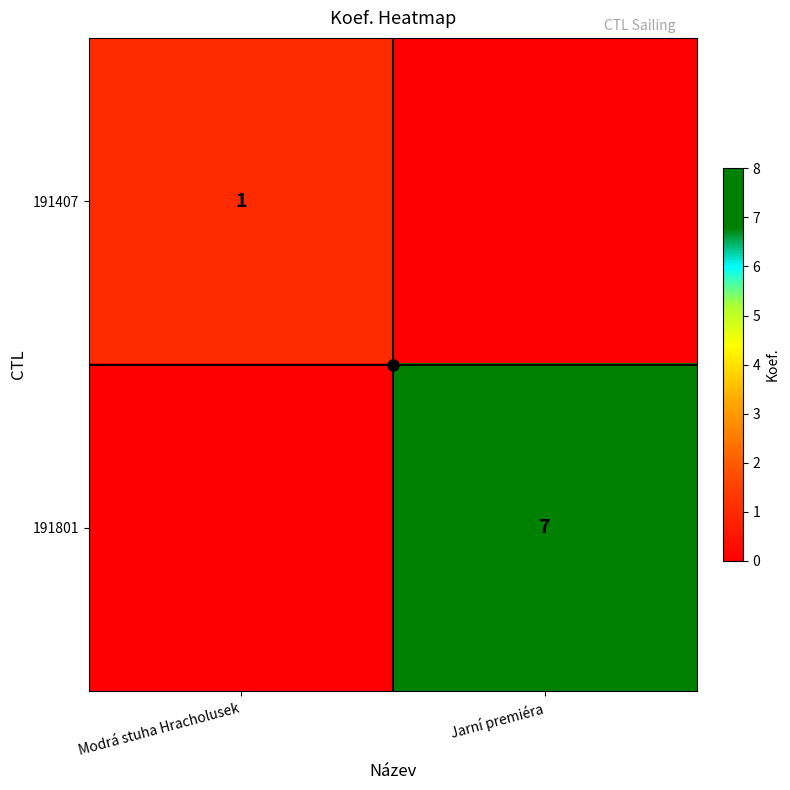

At which label does 191801 reach its minimum?

Modrá stuha Hracholusek